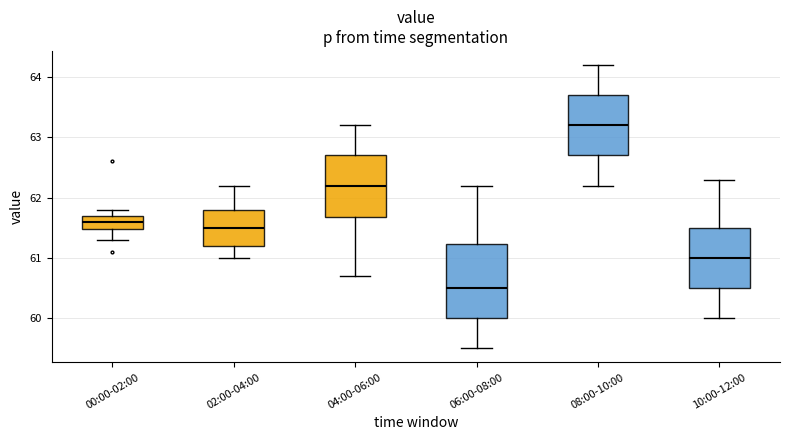

Which box has the lowest median line?

06:00-08:00